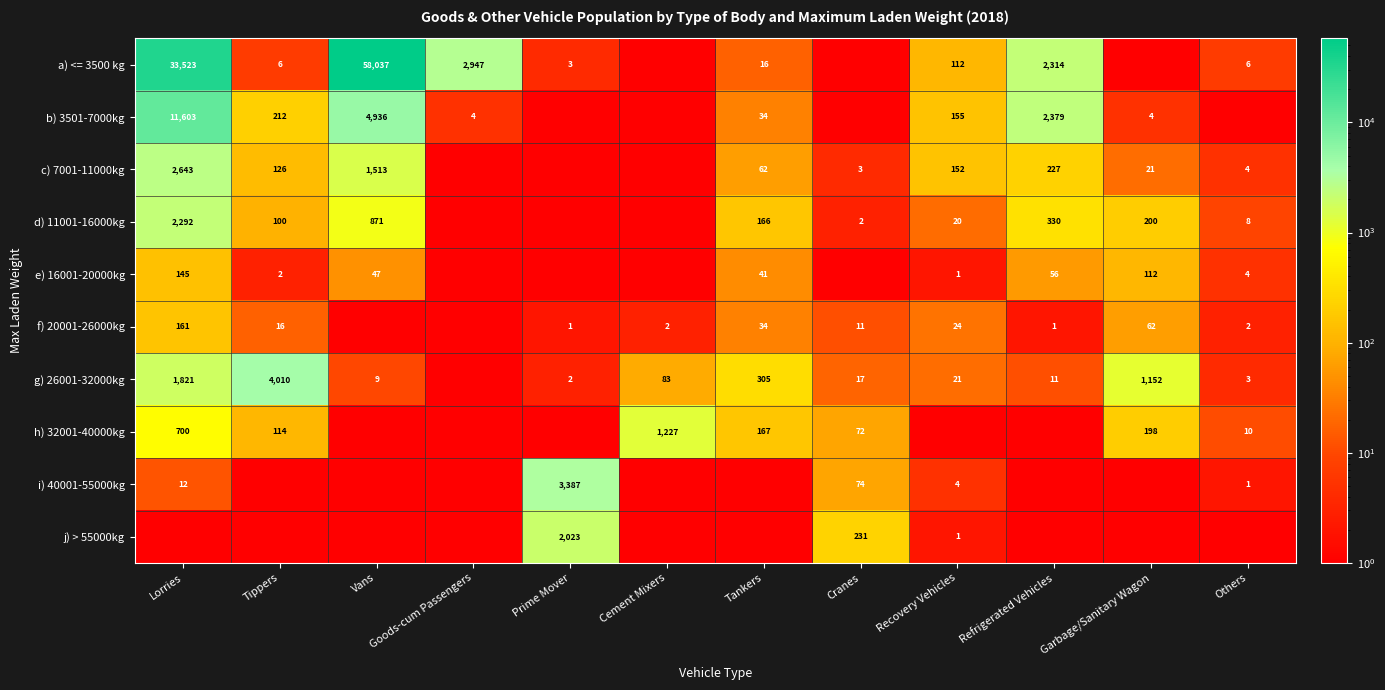

Is it true that g) 26001-32000kg equals 305 at Tankers?

True